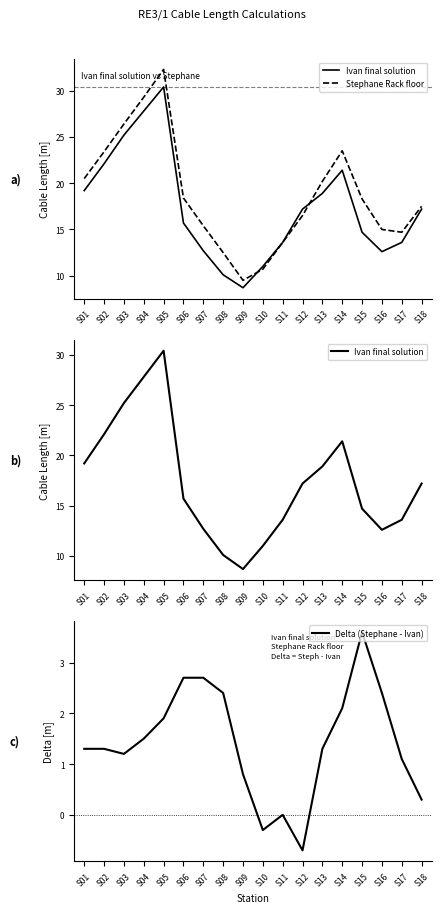

What is the highest value of the Delta (Stephane - Ivan) series?

3.6